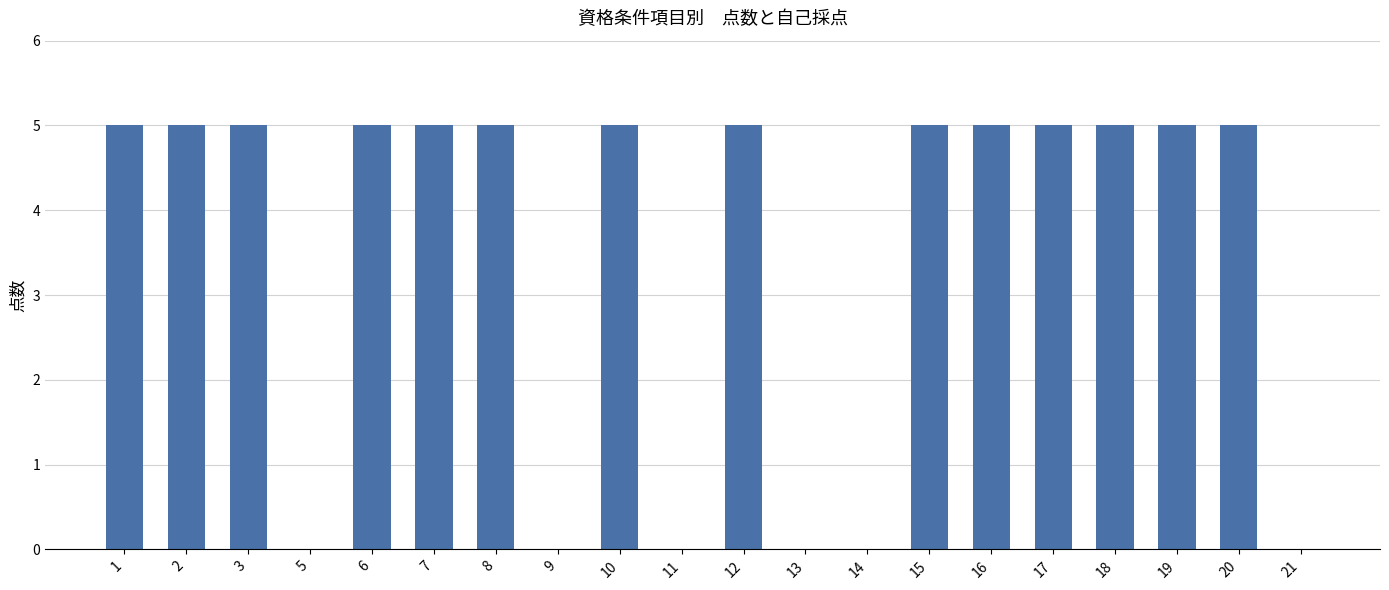

Reading left to right, extract all data points from this chart.

5	5	5	0	5	5	5	0	5	0	5	0	0	5	5	5	5	5	5	0